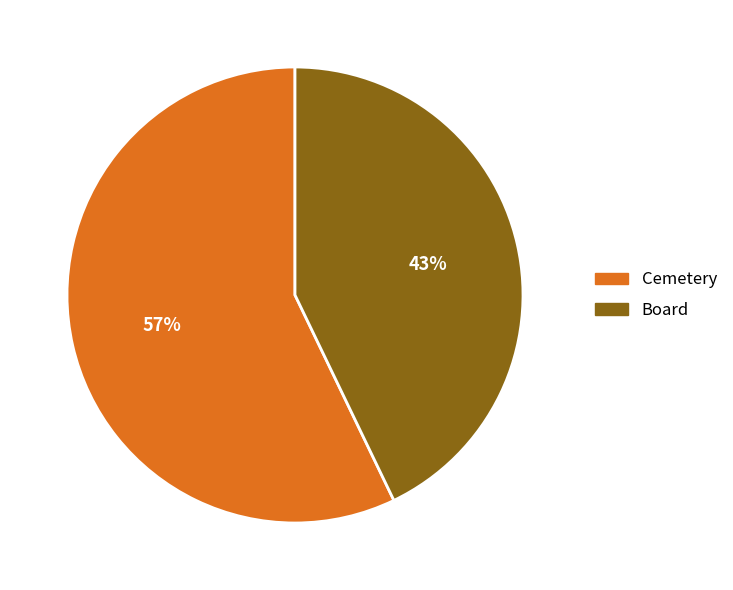

To the nearest percent, what percentage of the pie is Cemetery?

57%